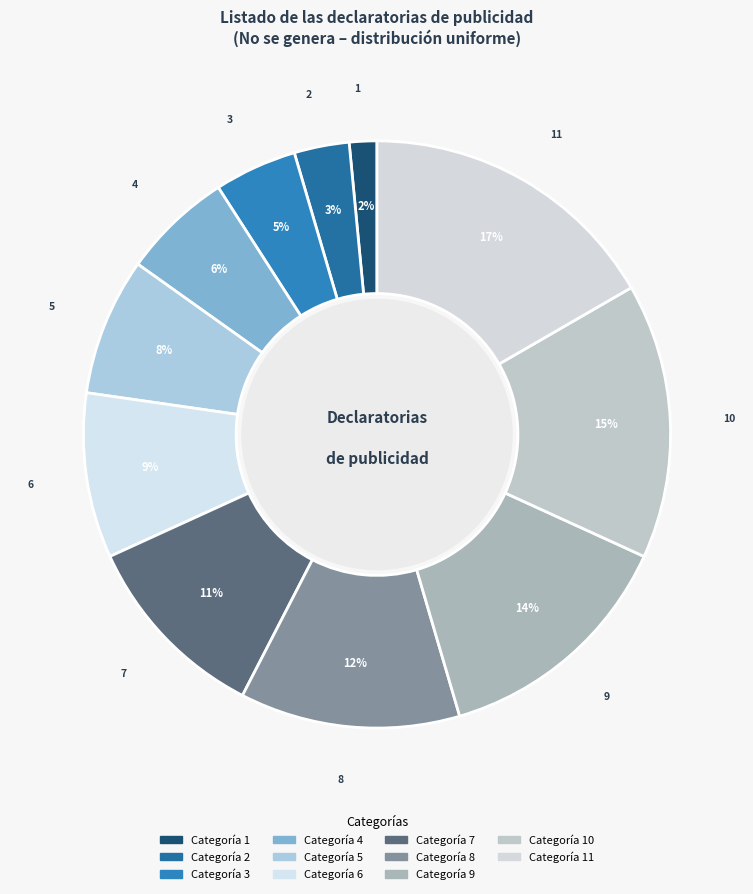

Count the number of slices in the pie.

11